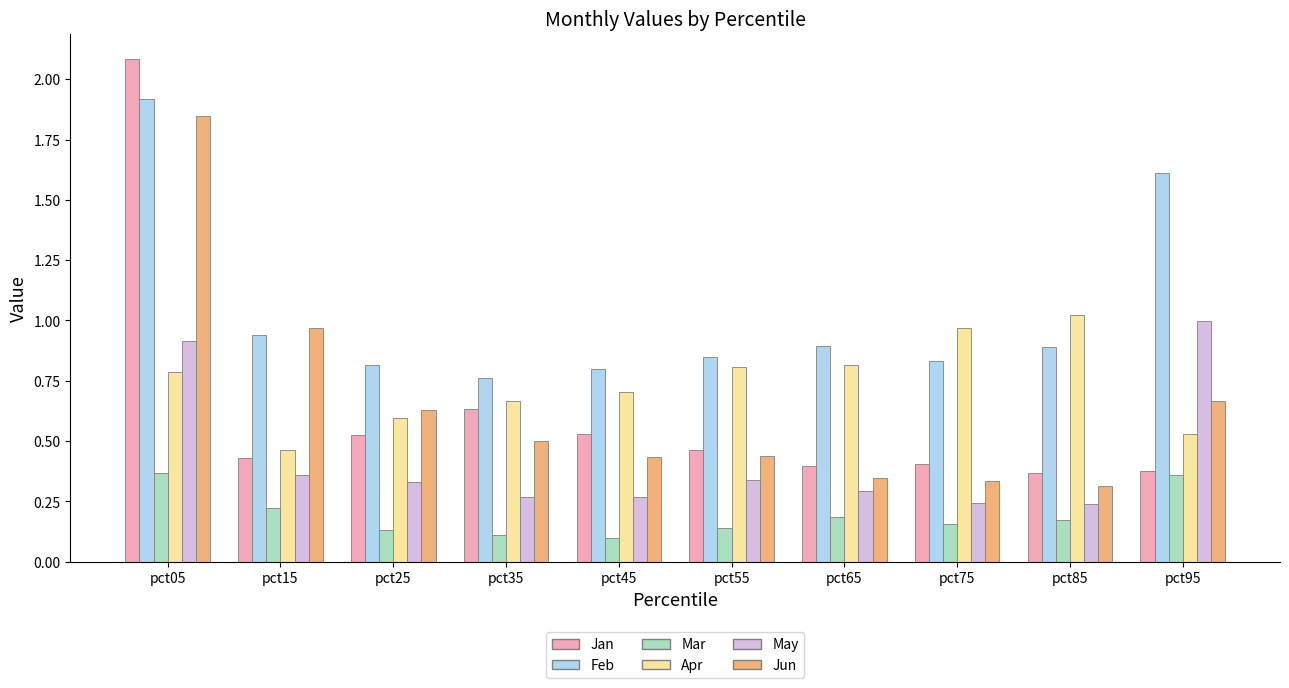

Is the value of Apr at pct15 greater than the value of May at pct95?

No